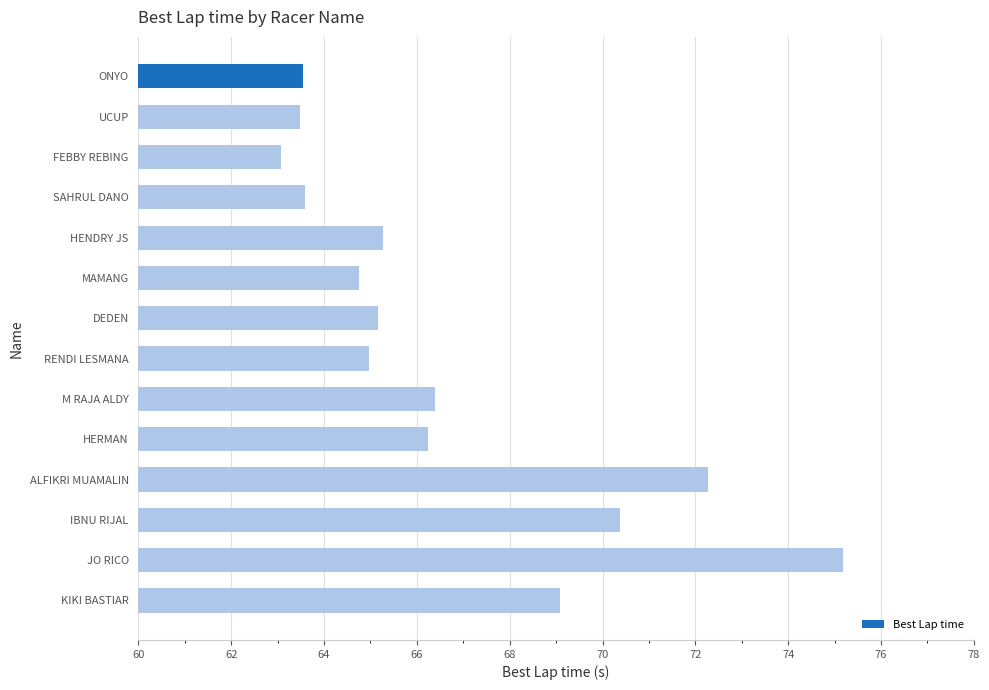

What is the value of the 7th bar from the top?

65.2